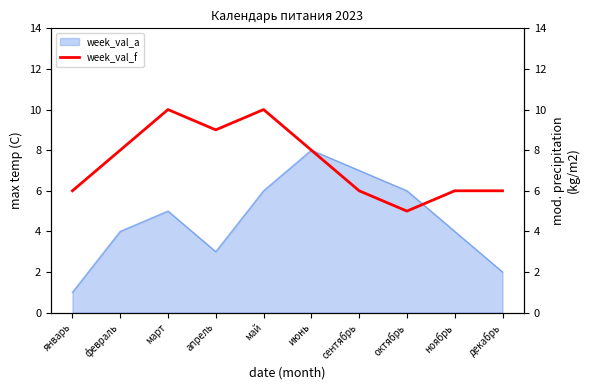

List the labels in order of value, smallest first.

октябрь, январь, сентябрь, ноябрь, декабрь, февраль, июнь, апрель, март, май